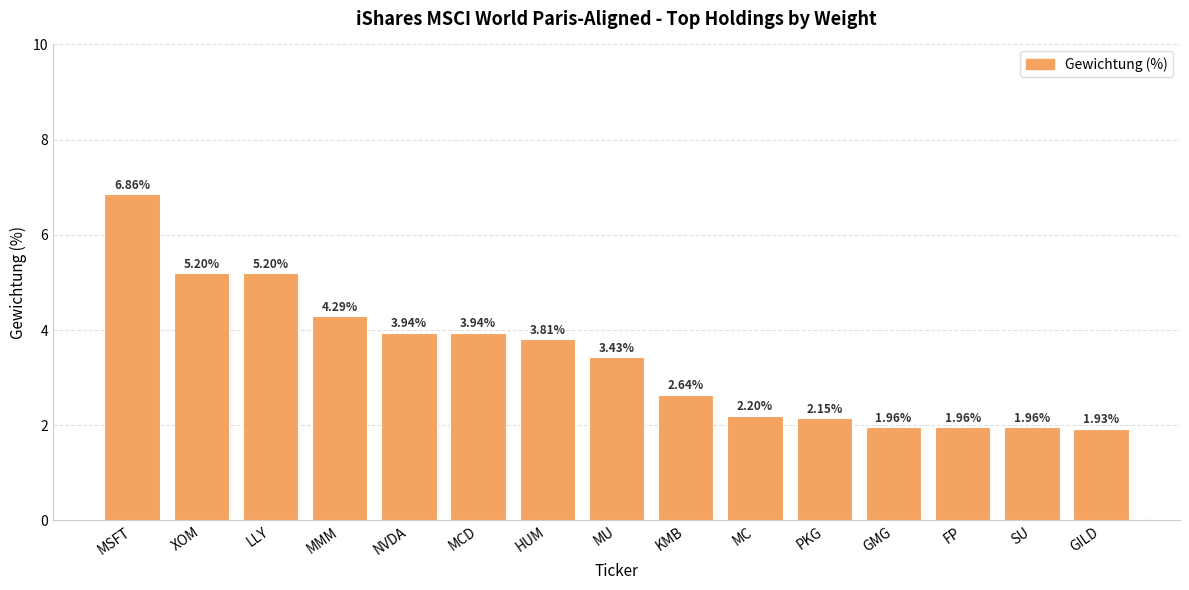

Does the chart contain any negative values?

No